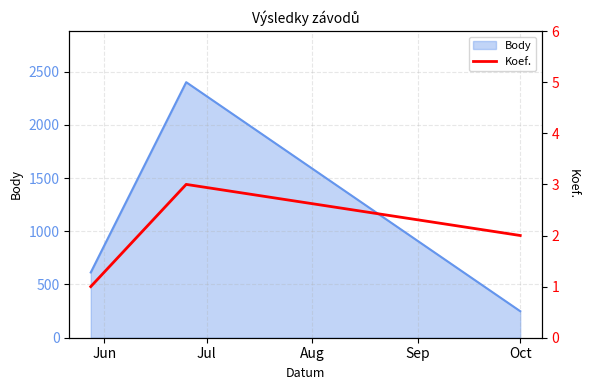

What is the difference between the maximum and second lowest values?

1